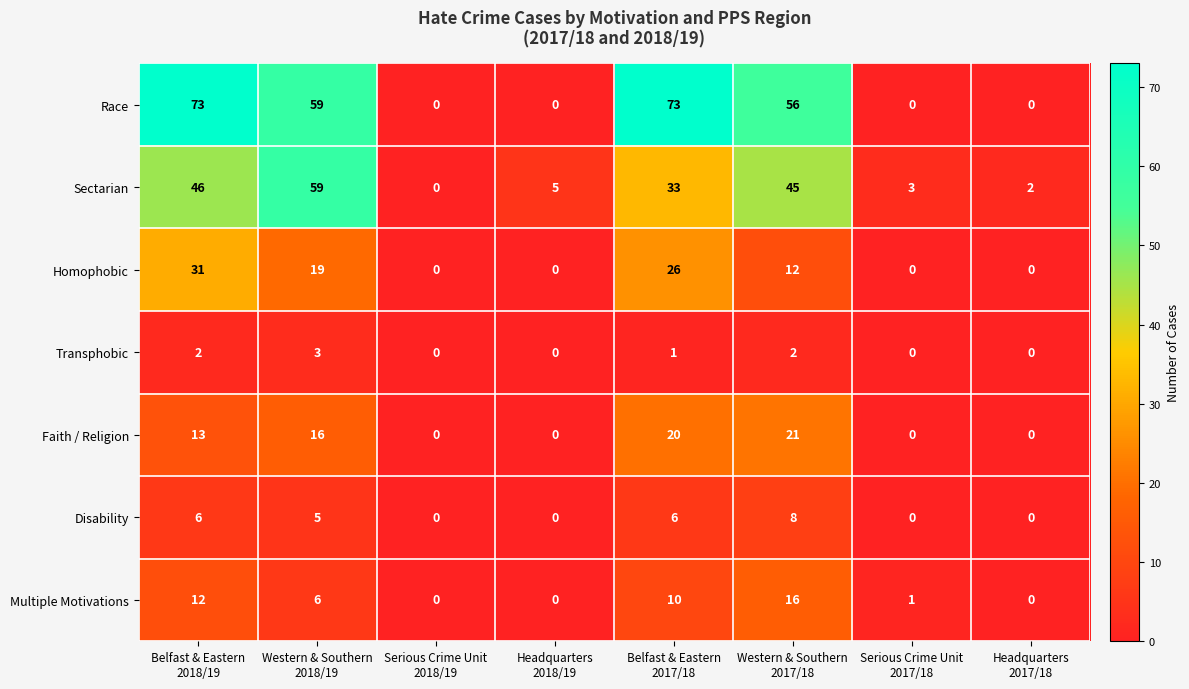

What is the difference between the maximum and minimum values in the Transphobic series?

3